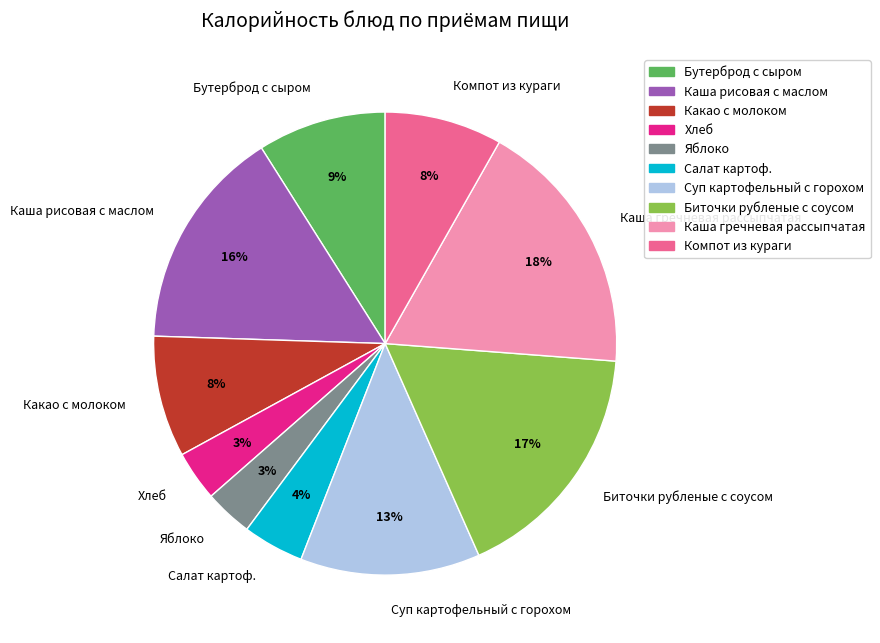

Does Суп картофельный с горохом represent more than half of the total?

No